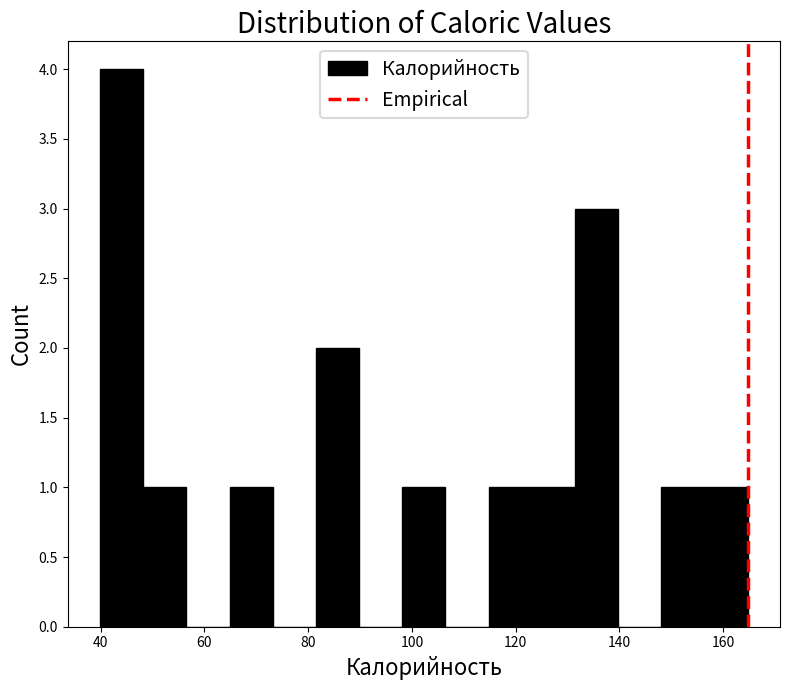

Over which range of the x-axis is the bar tallest?

40 to 48